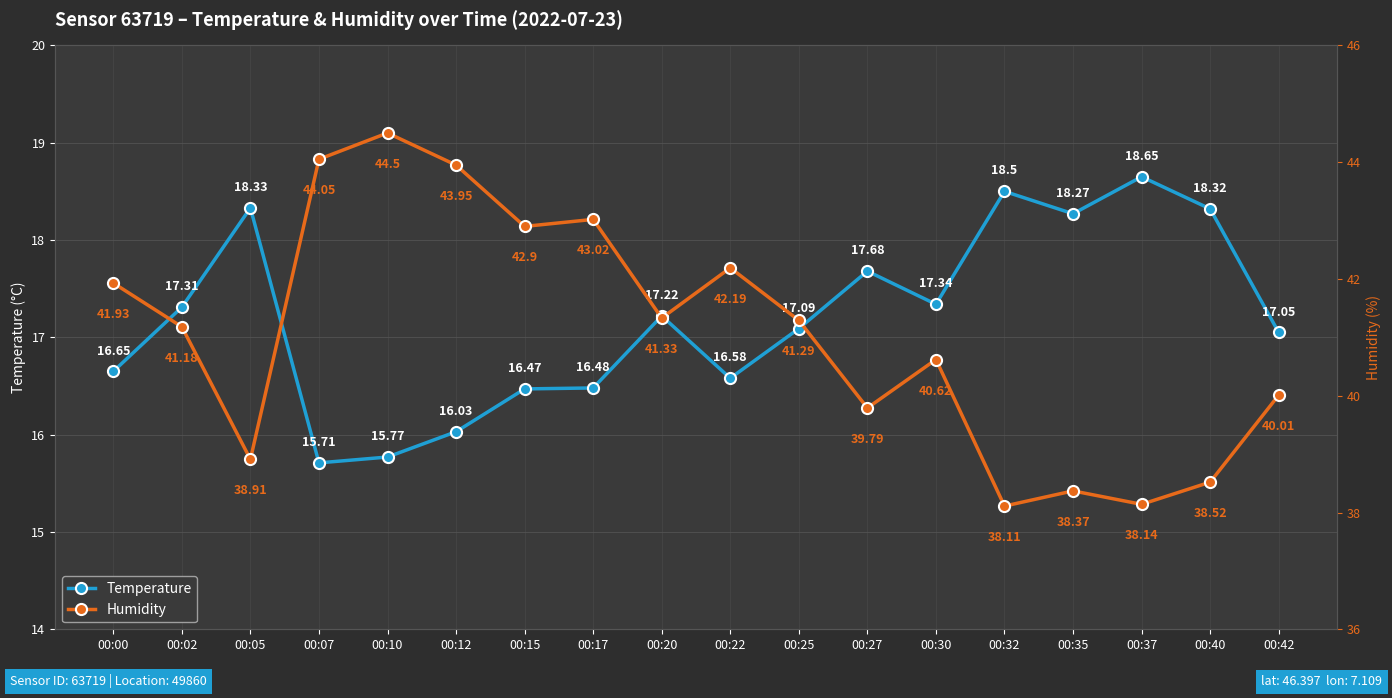

Count the number of categories in the chart.

18